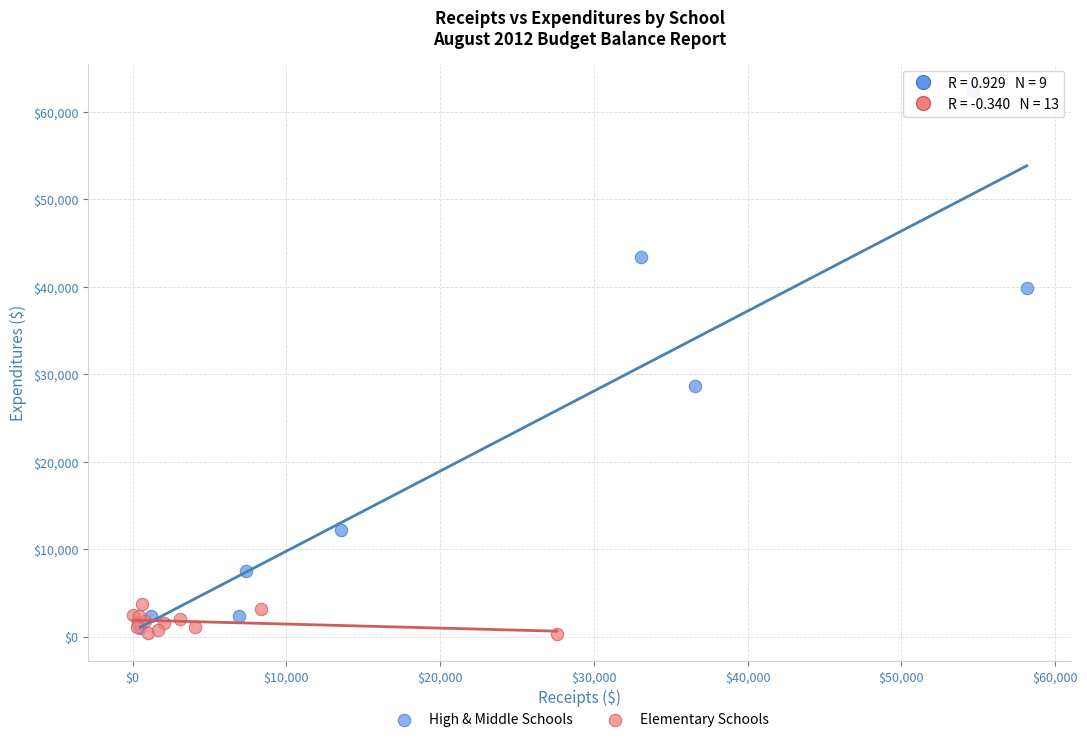

Which series has the largest Y range (max minus min)?

High & Middle Schools